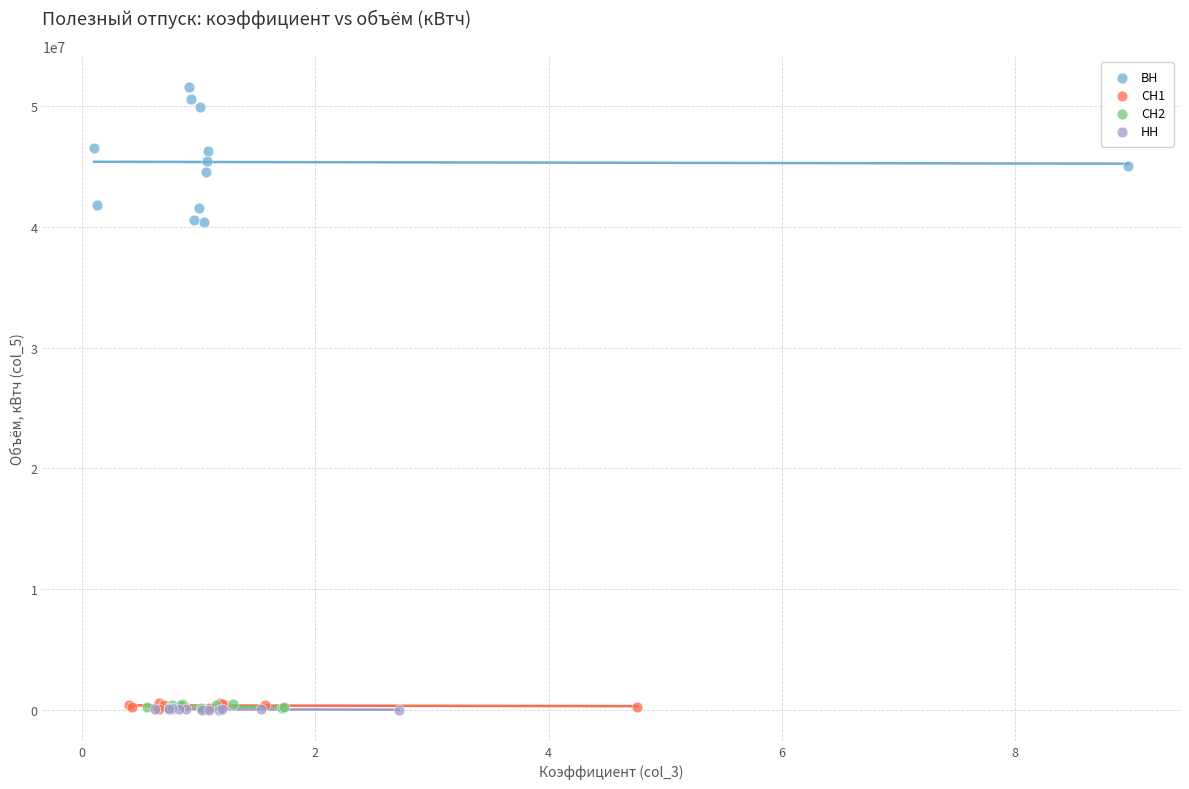

What are all the series names shown in the legend?

ВН, СН1, СН2, НН